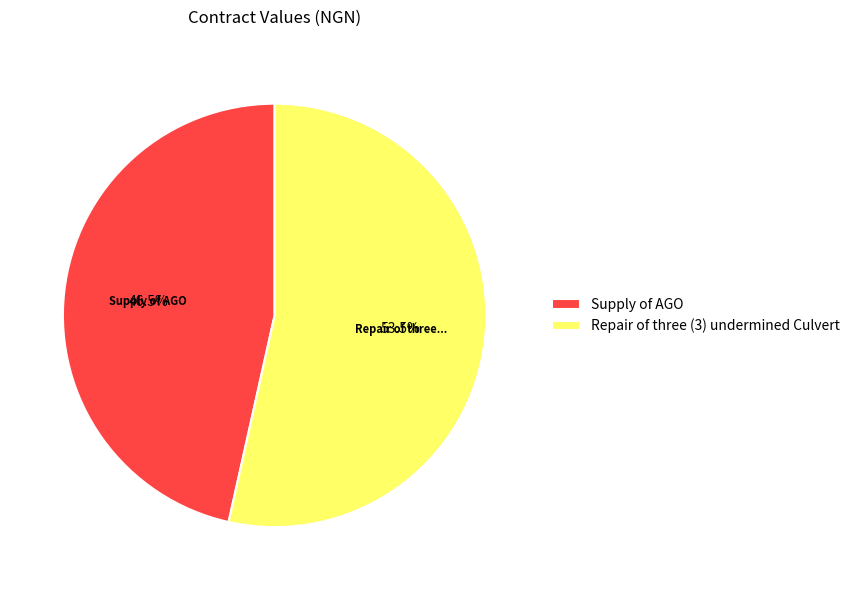

What is the ratio of the value at Supply of AGO to the value at Repair of three (3) undermined Culvert?

0.9